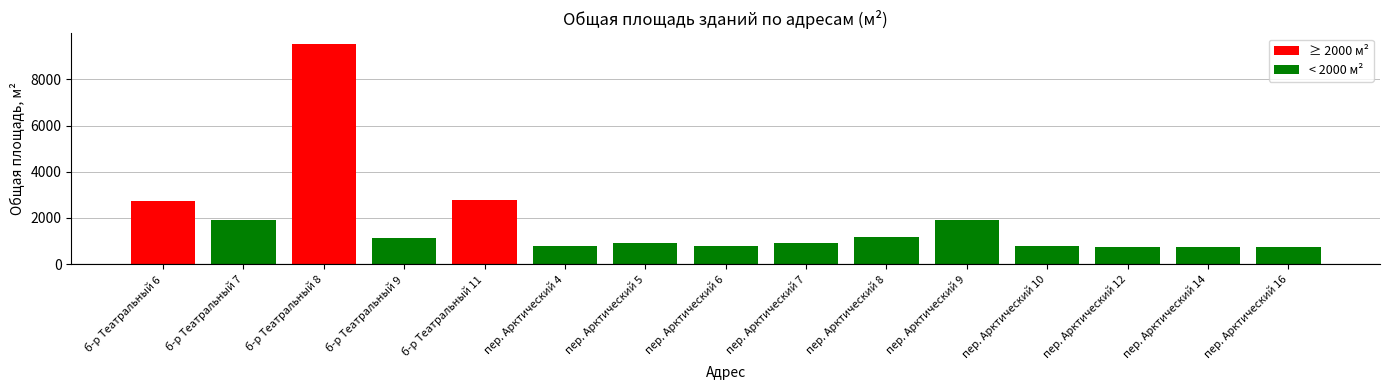

What value does the data have at пер. Арктический 5?

895.1